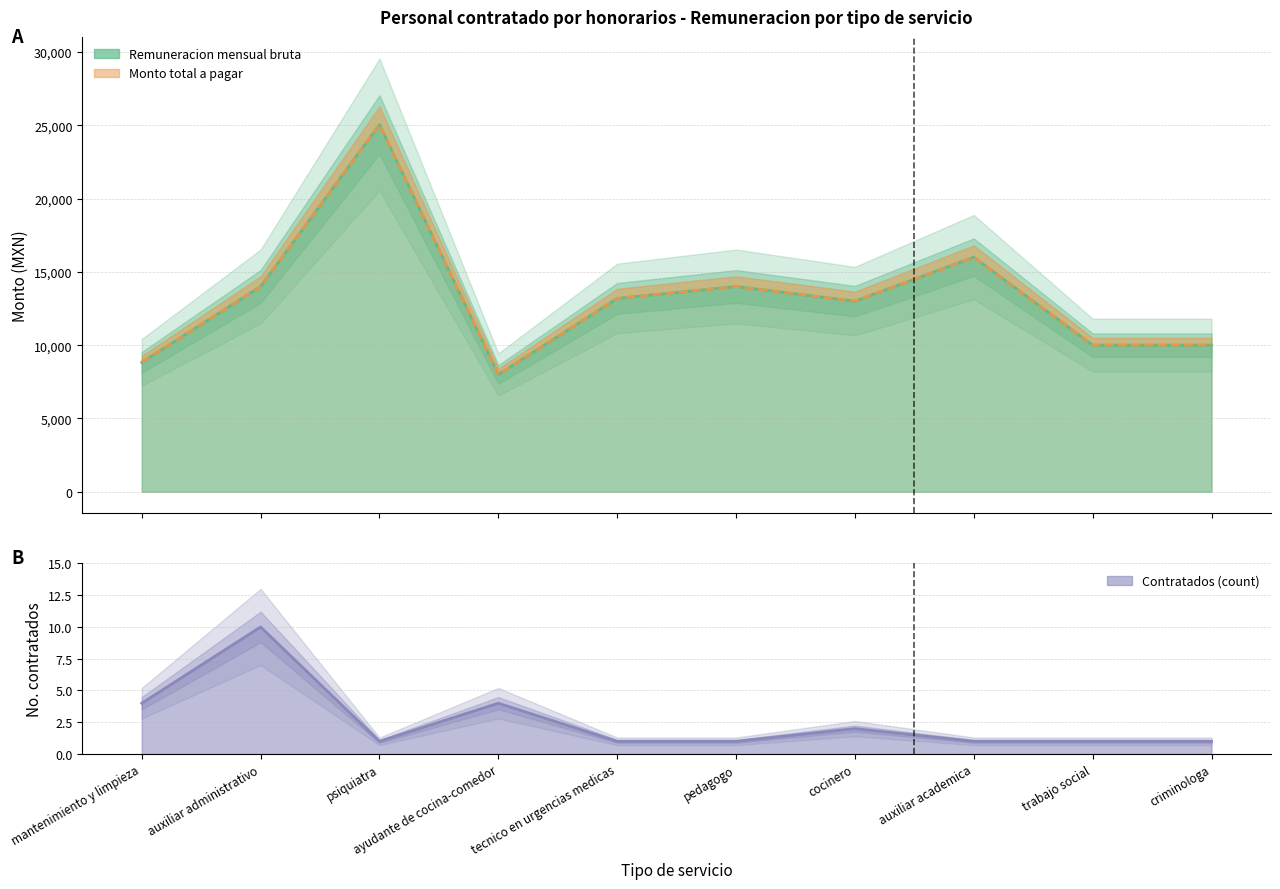

The Remuneracion mensual bruta series shows 13763.7 at criminologa. True or false?

False